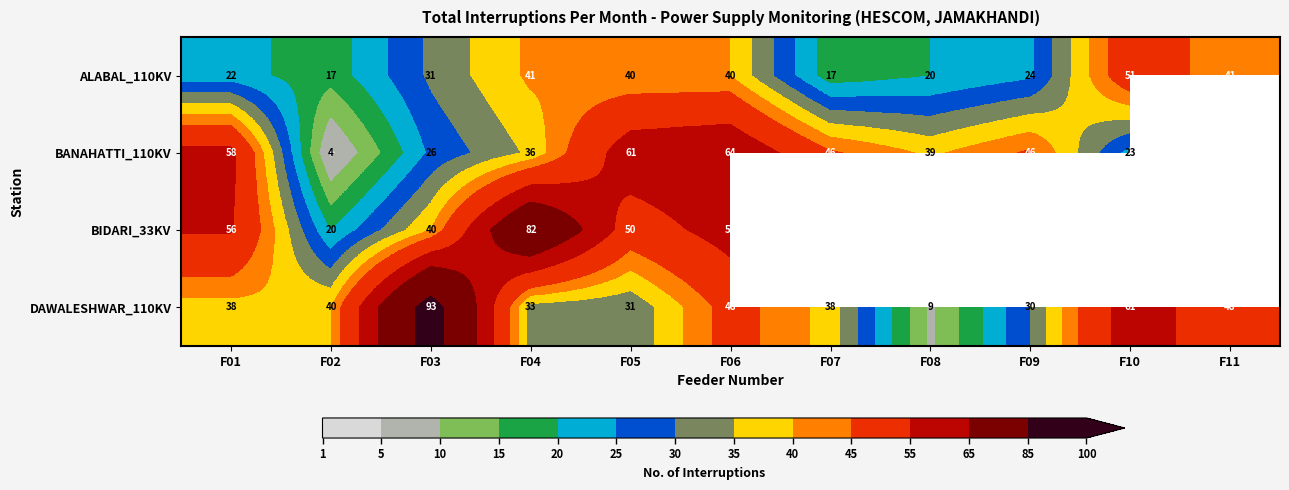

Read the DAWALESHWAR_110KV value at F11, to the nearest 10.

50